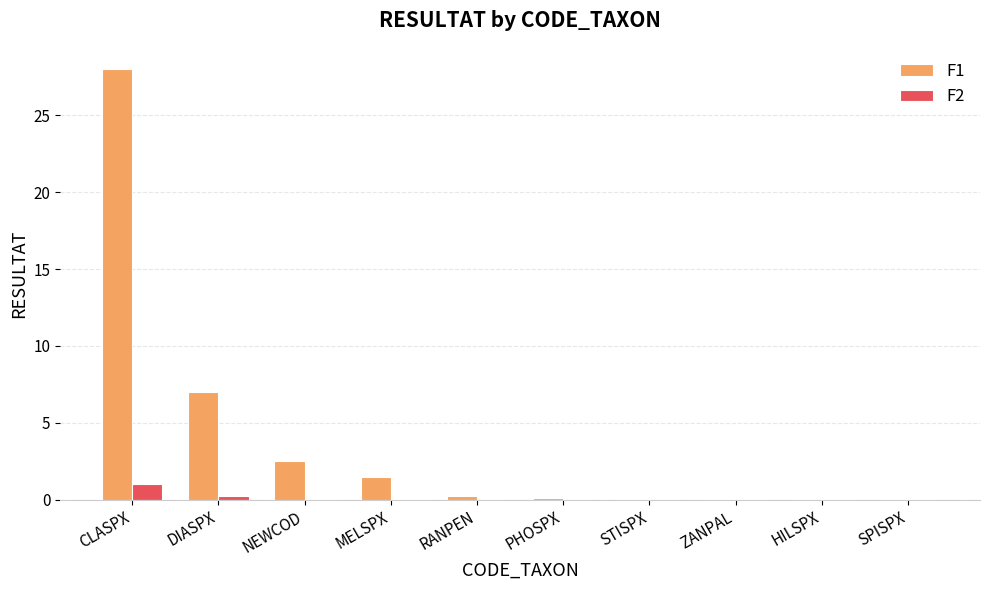

Is the value of F1 at STISPX greater than the value of F2 at CLASPX?

No